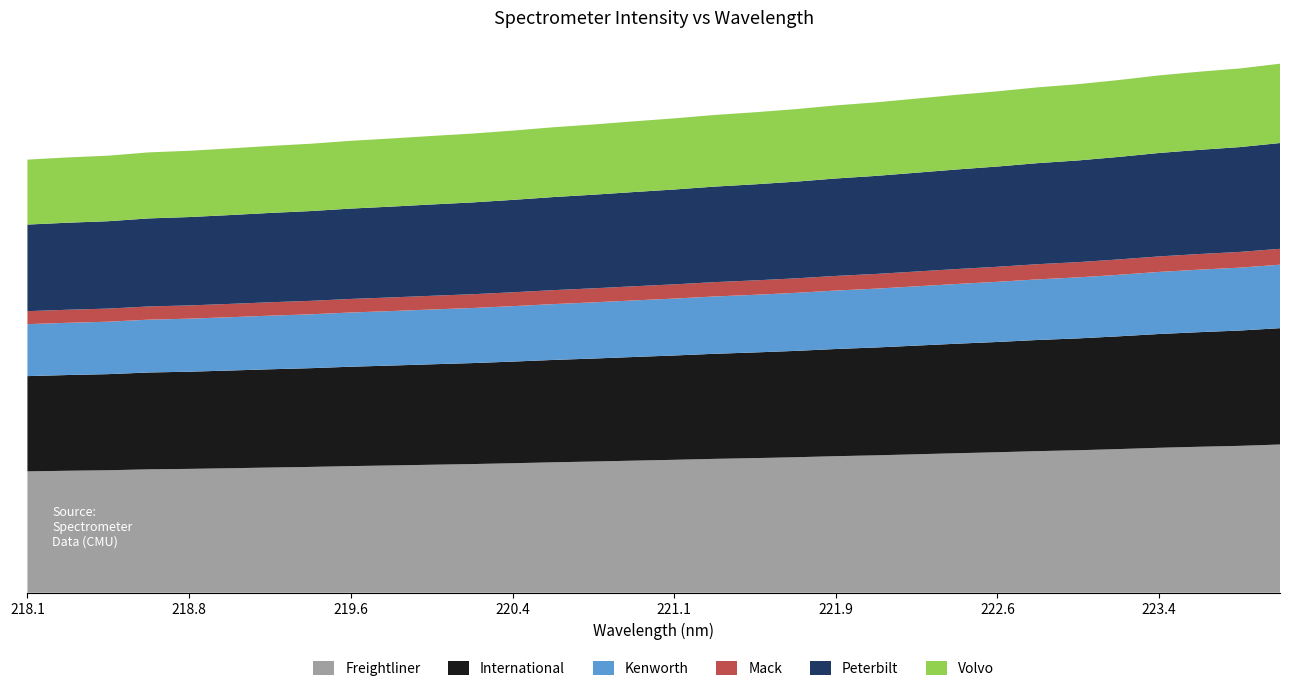

Reading right to left, transcribe all the data shown in this chart.

559.1	554.1	550.7	546.8	541.9	537.5	534.2	529.9	526.3	522.3	518.3	515.1	511.1	507.8	505.0	501.4	498.2	494.9	491.9	488.4	485.3	482.7	480.1	477.6	474.5	472.2	469.5	467.1	465.4	461.9	460.1	457.7